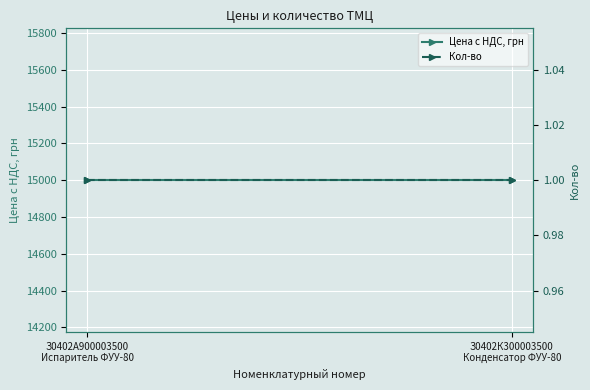

What position from the left is З0402К300003500
Конденсатор ФУУ-80?

2